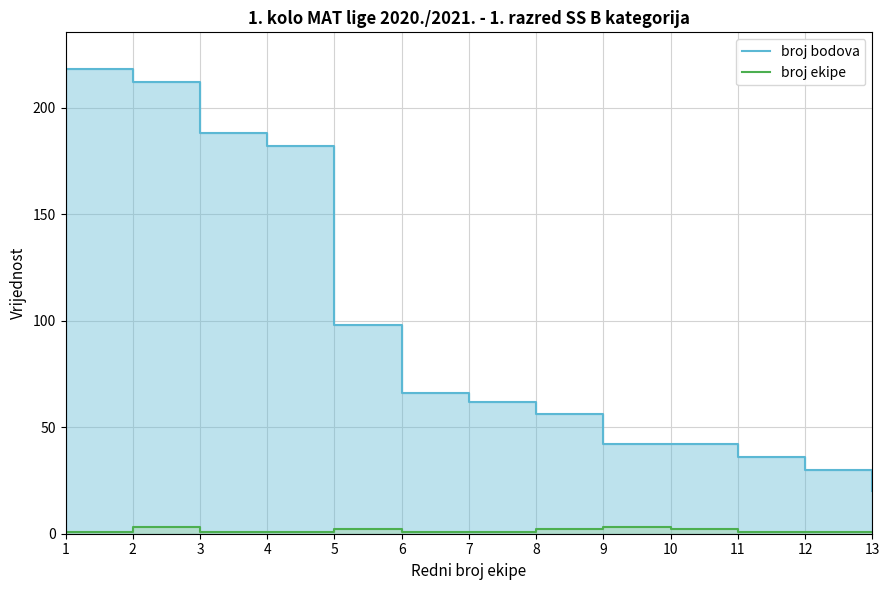

Which series has the largest range (max minus min)?

broj bodova